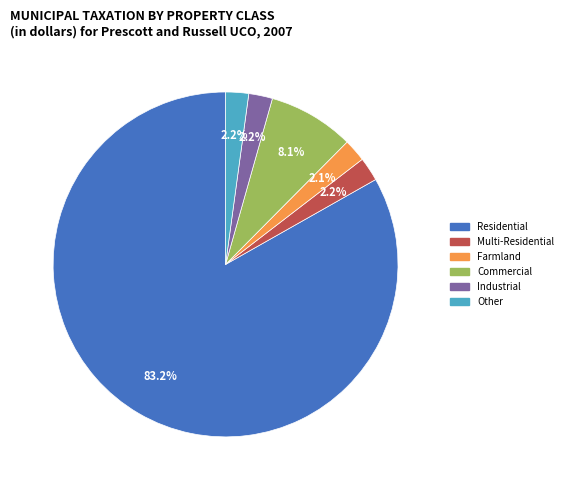

Is there a majority slice in this chart?

Yes